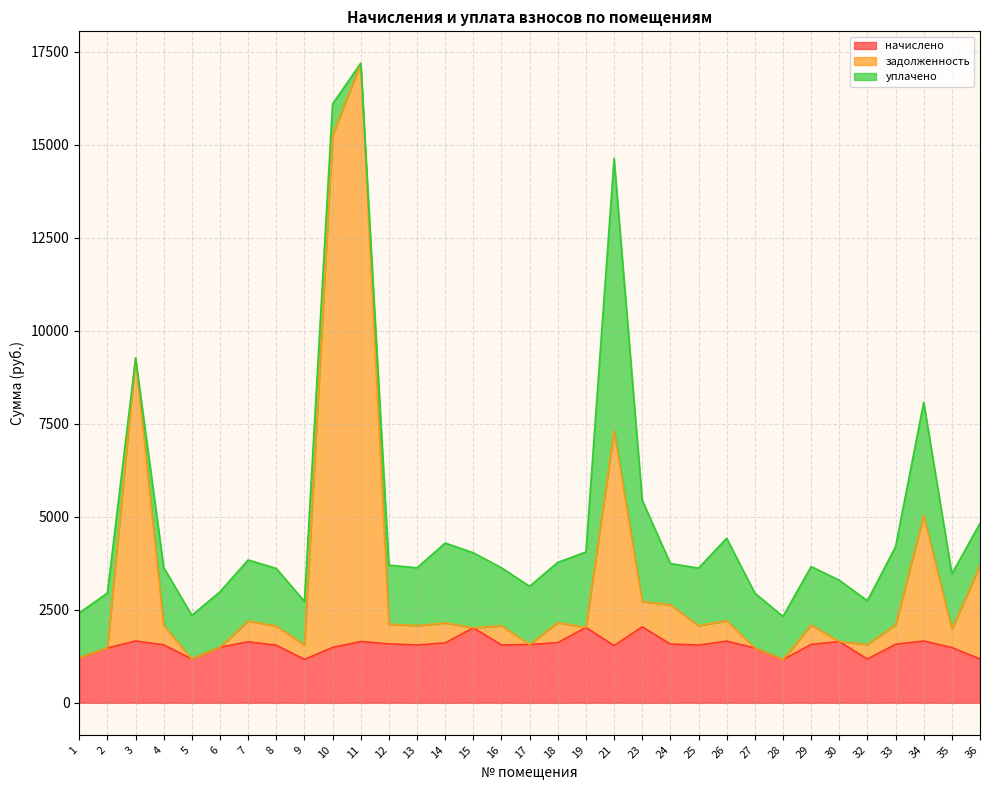

What is the maximum value for начислено?

2042.6